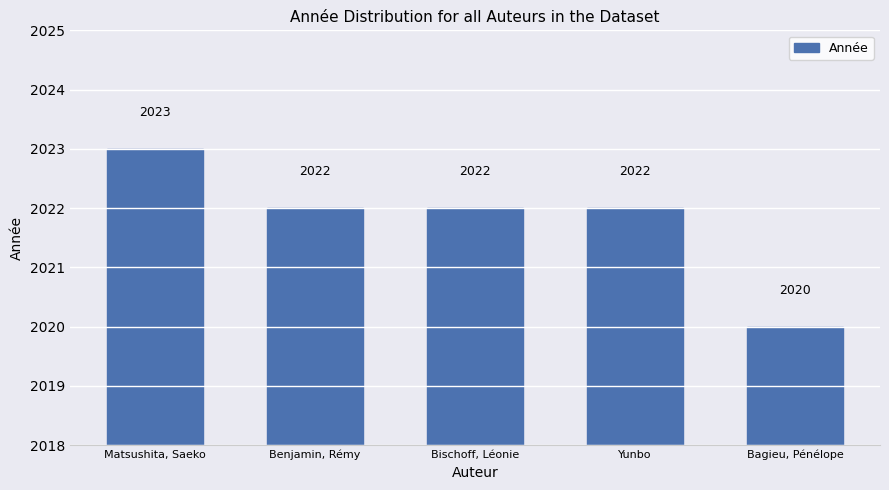

What is the minimum value shown in the chart?

2020